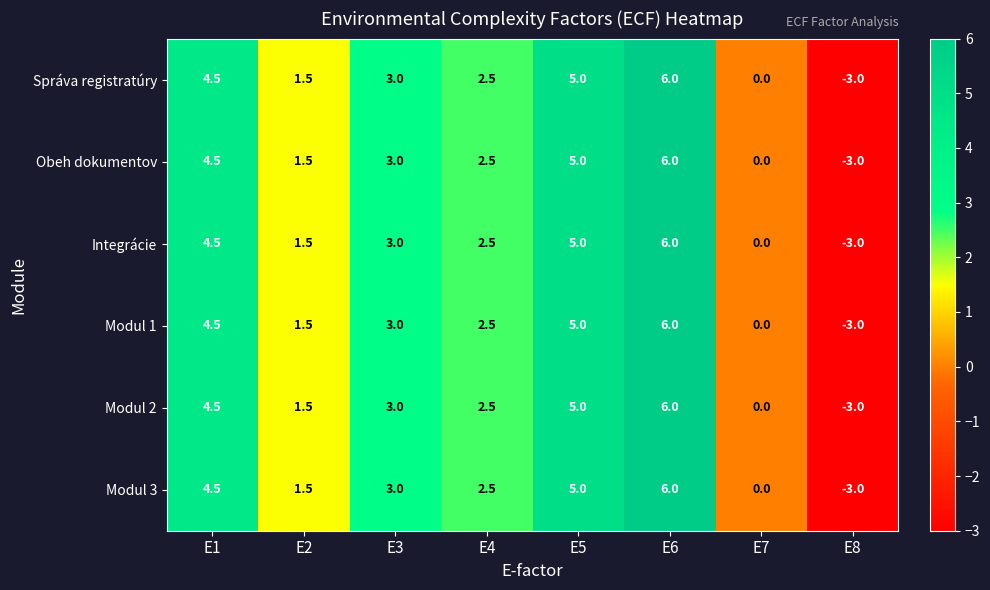

Is the value of Obeh dokumentov at E6 greater than the value of Modul 2 at E4?

Yes